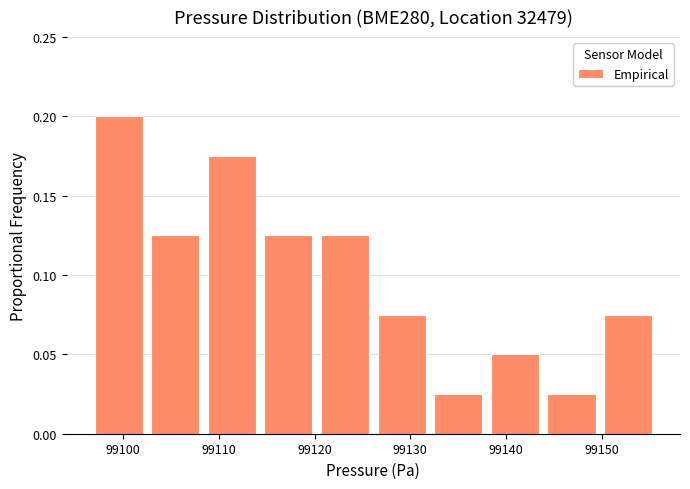

Over which range of the x-axis is the bar tallest?

99097 to 99103